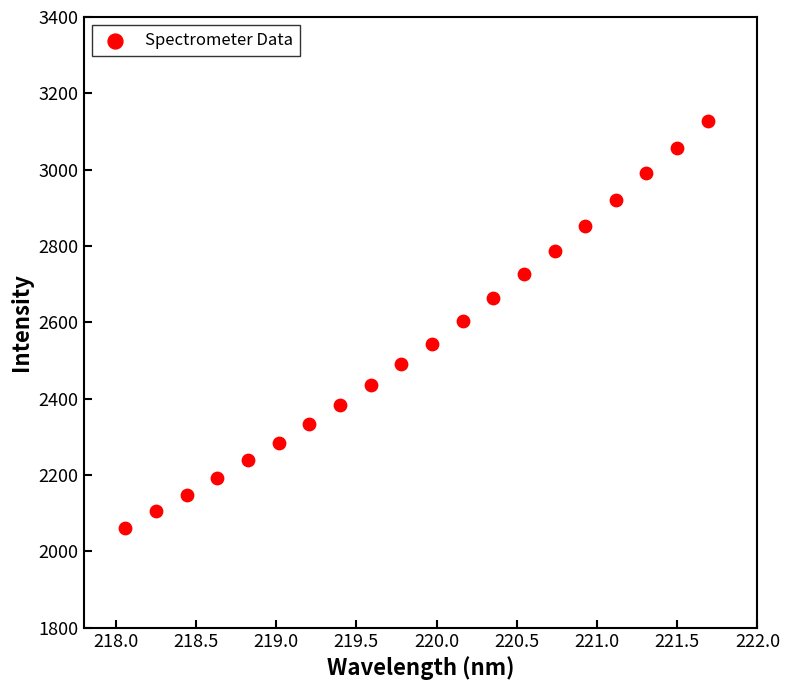

What is the range of Y values (max minus min)?

1064.0